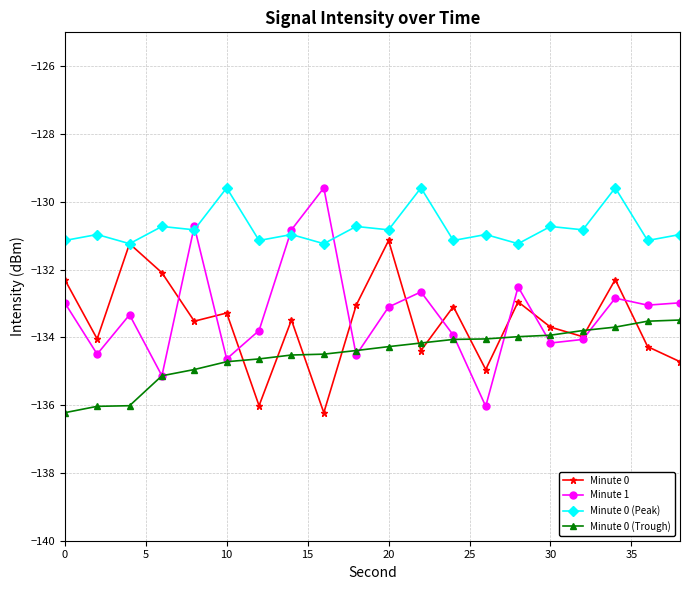

How many lines are shown in the chart?

4